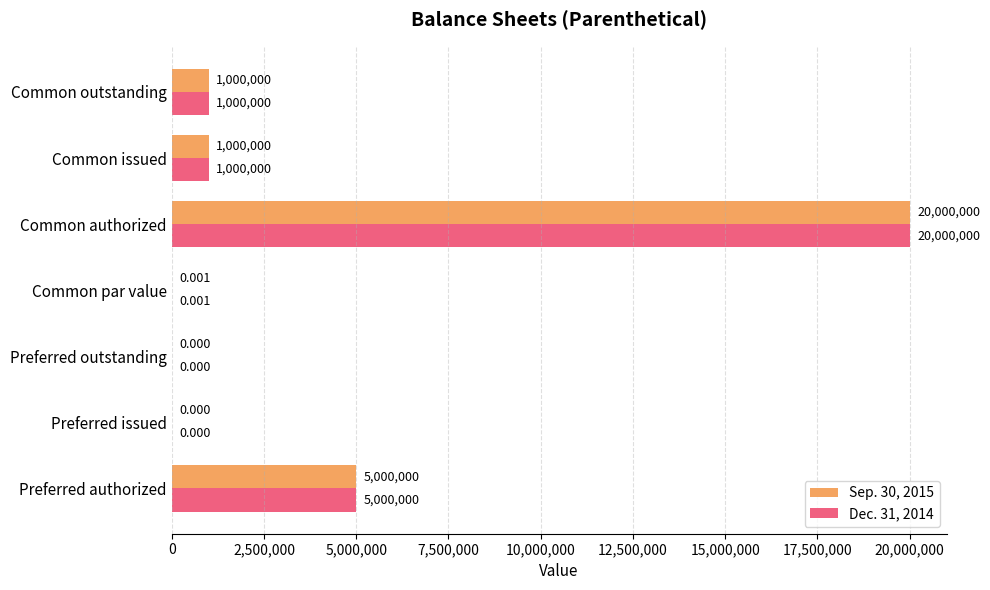

At which category is the sum across all series the highest?

Common authorized